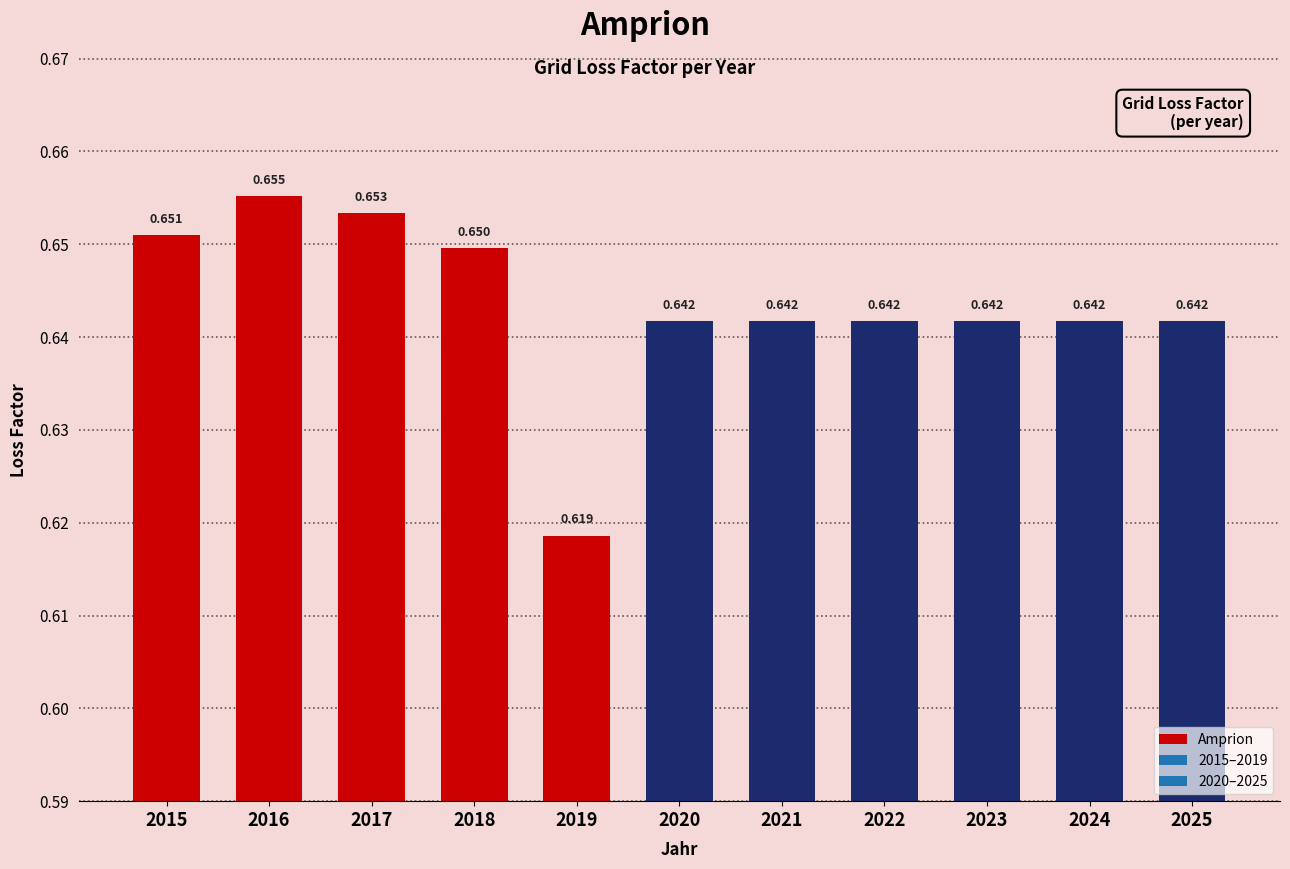

The value at 2016 is 0.7. True or false?

True